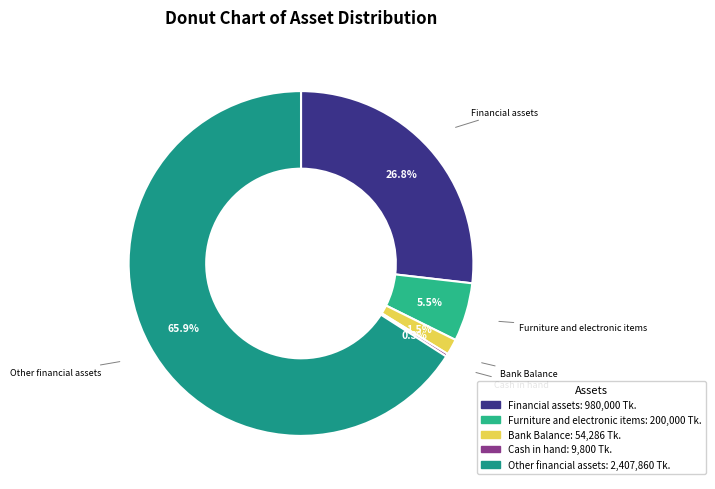

Which has a higher value, Other financial assets or Furniture and electronic items?

Other financial assets